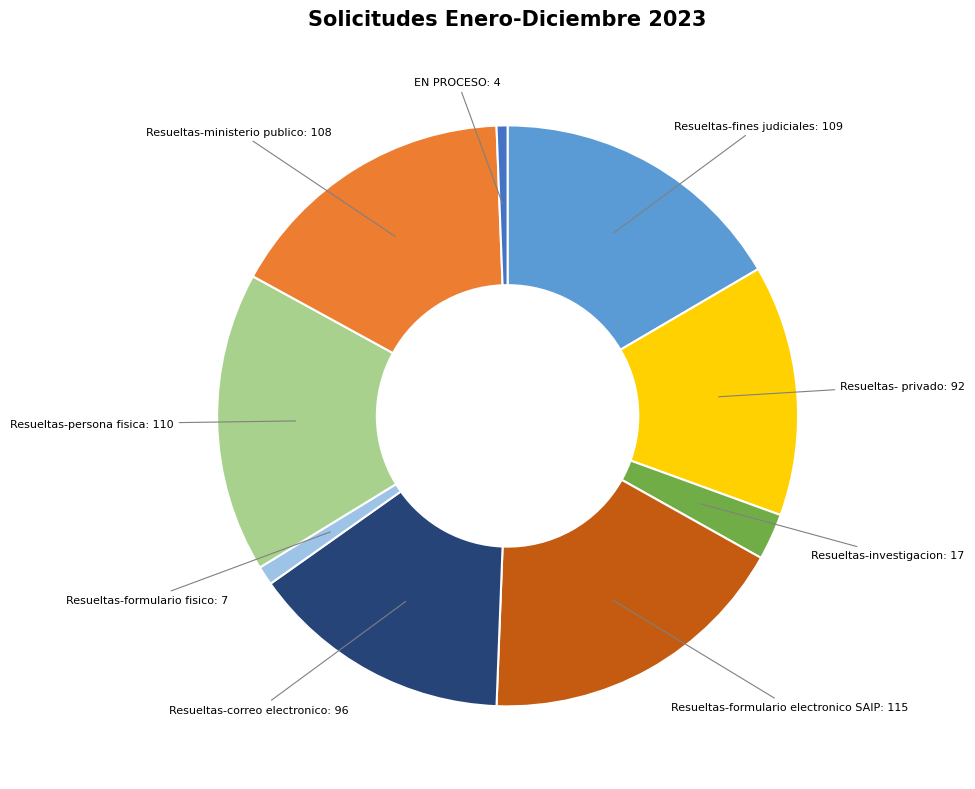

Is there any slice that represents more than half of the pie?

No